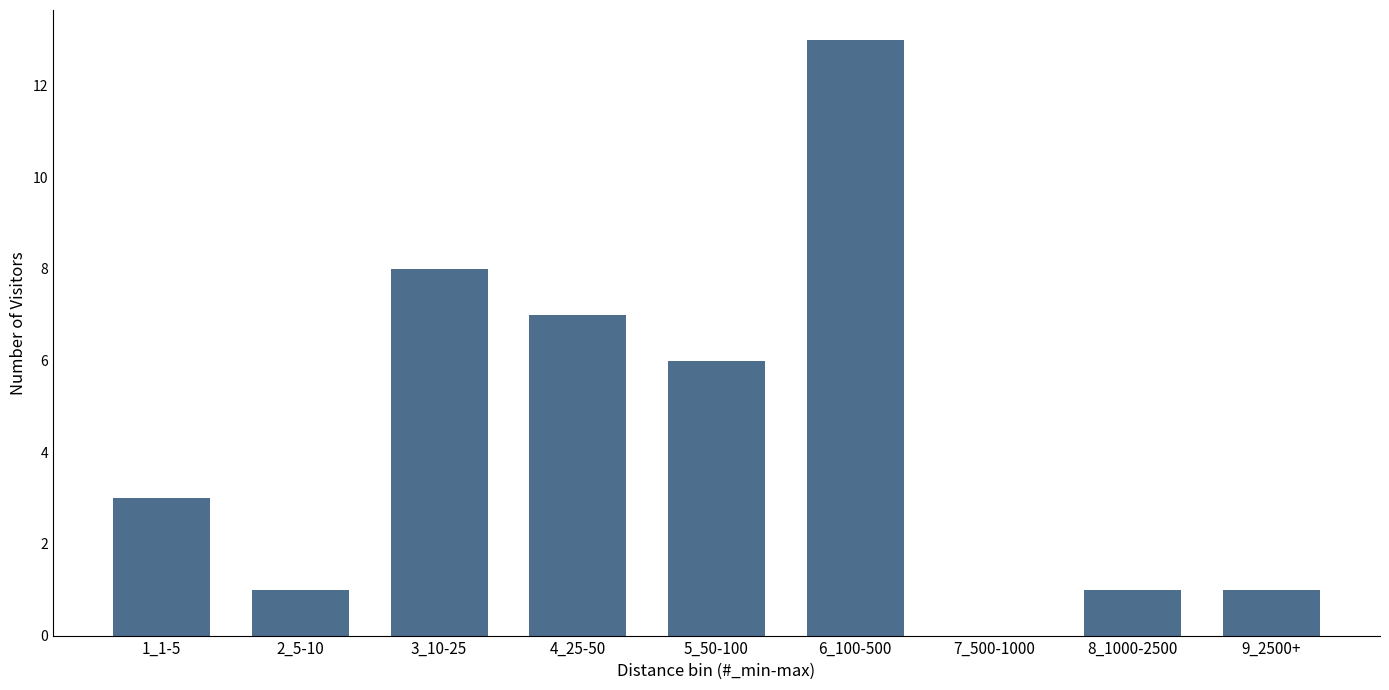

Reading left to right, transcribe all the data shown in this chart.

1_1-5=3	2_5-10=1	3_10-25=8	4_25-50=7	5_50-100=6	6_100-500=13	7_500-1000=0	8_1000-2500=1	9_2500+=1